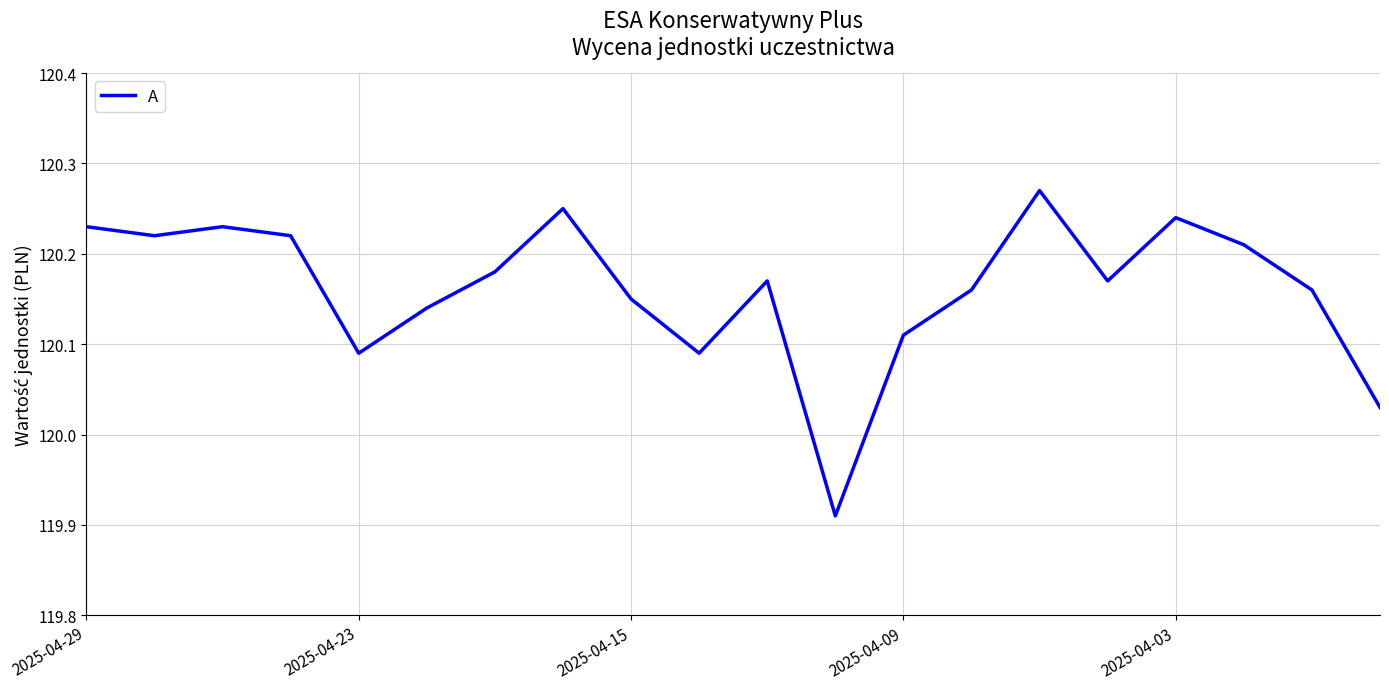

How many series are shown in this chart?

1